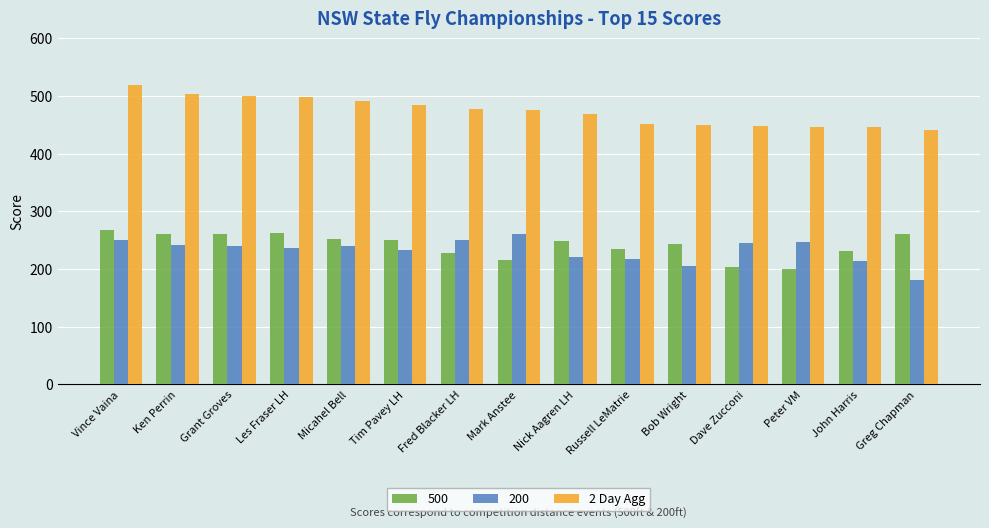

What is the maximum value shown in the chart?

519.1